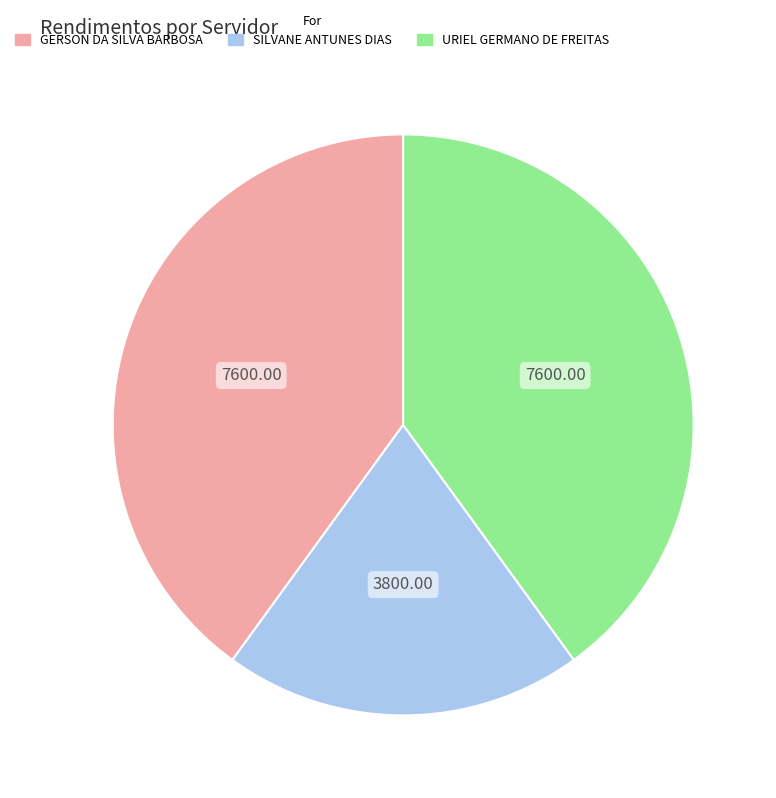

Which category has the smallest portion of the pie?

SILVANE ANTUNES DIAS